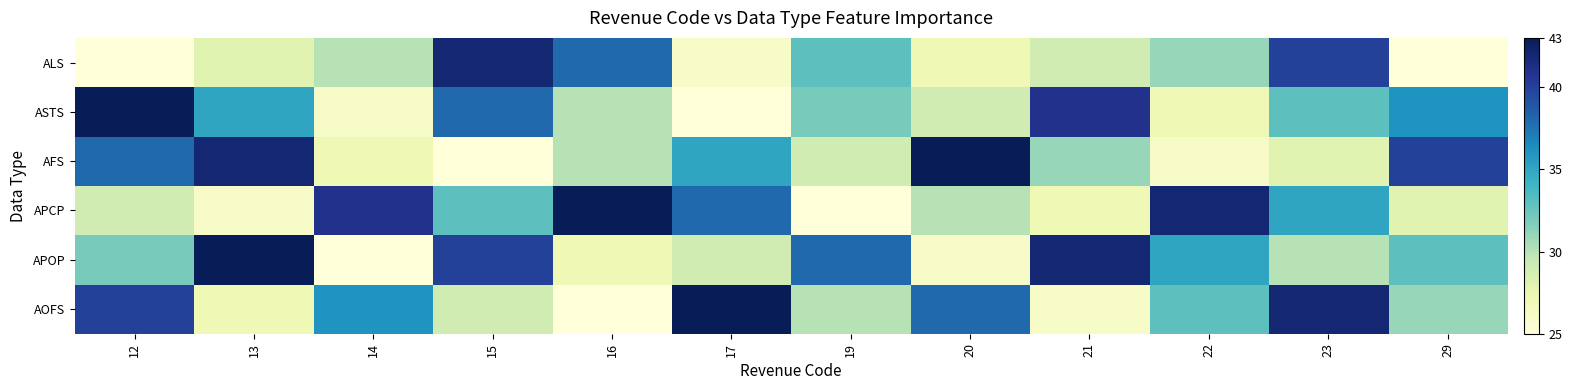

Reading left to right, transcribe all the data shown in this chart.

ALS: 12=25	13=28	14=30	15=42	16=38	17=26	19=33	20=27	21=29	22=31	23=40	29=25
ASTS: 12=43	13=35	14=26	15=38	16=30	17=25	19=32	20=29	21=41	22=27	23=33	29=36
AFS: 12=38	13=42	14=27	15=25	16=30	17=35	19=29	20=43	21=31	22=26	23=28	29=40
APCP: 12=29	13=26	14=41	15=33	16=43	17=38	19=25	20=30	21=27	22=42	23=35	29=28
APOP: 12=32	13=43	14=25	15=40	16=27	17=29	19=38	20=26	21=42	22=35	23=30	29=33
AOFS: 12=40	13=27	14=36	15=29	16=25	17=43	19=30	20=38	21=26	22=33	23=42	29=31